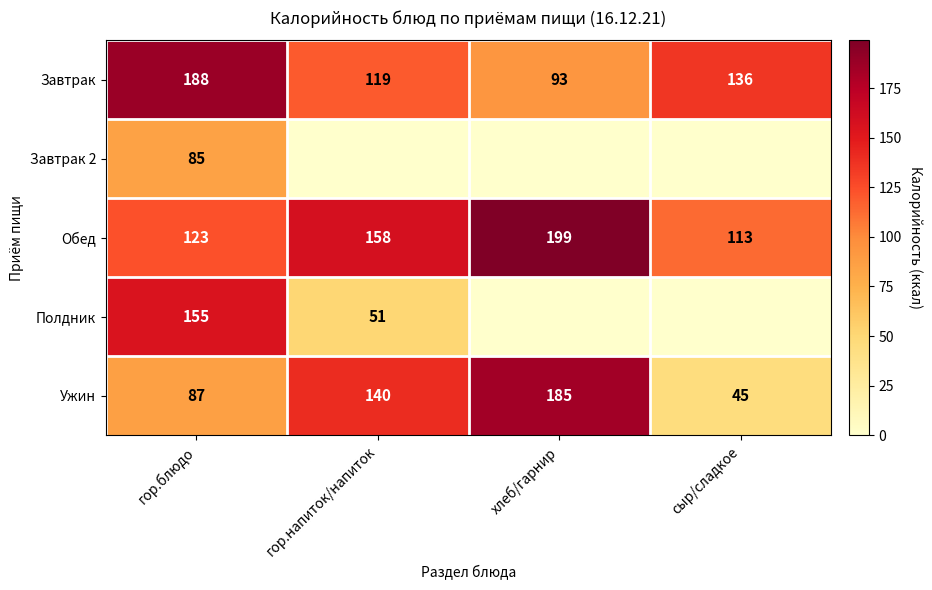

Rank the categories by Обед value from highest to lowest.

хлеб/гарнир, гор.напиток/напиток, гор.блюдо, сыр/сладкое